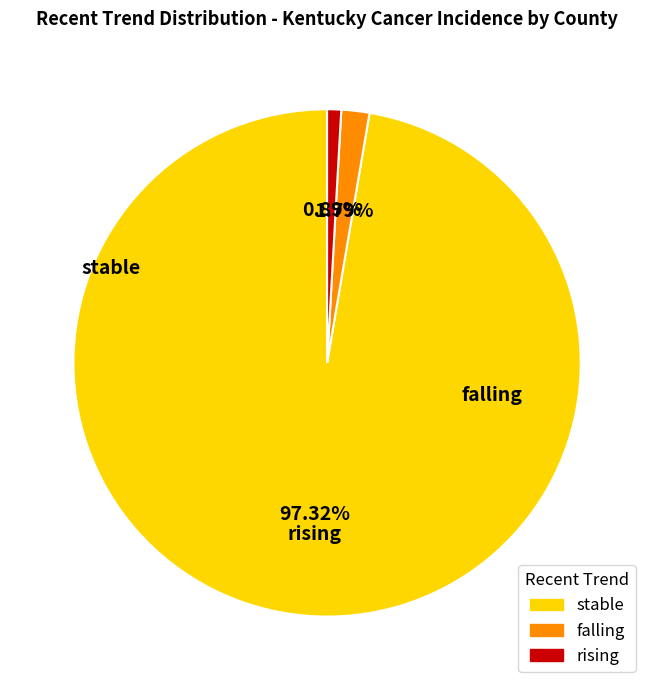

To the nearest percent, what portion does rising represent?

1%